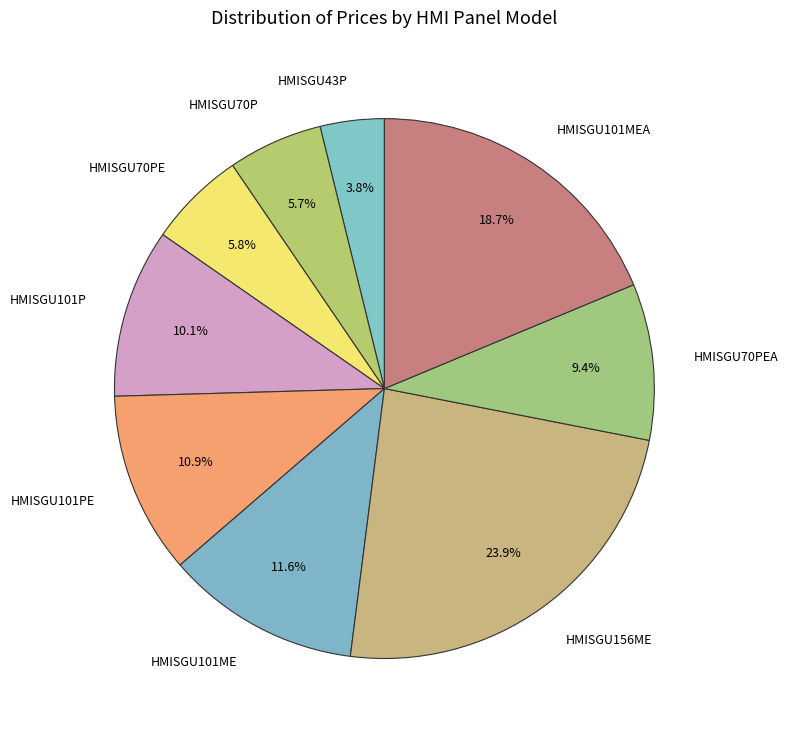

How many slices are in this pie chart?

9